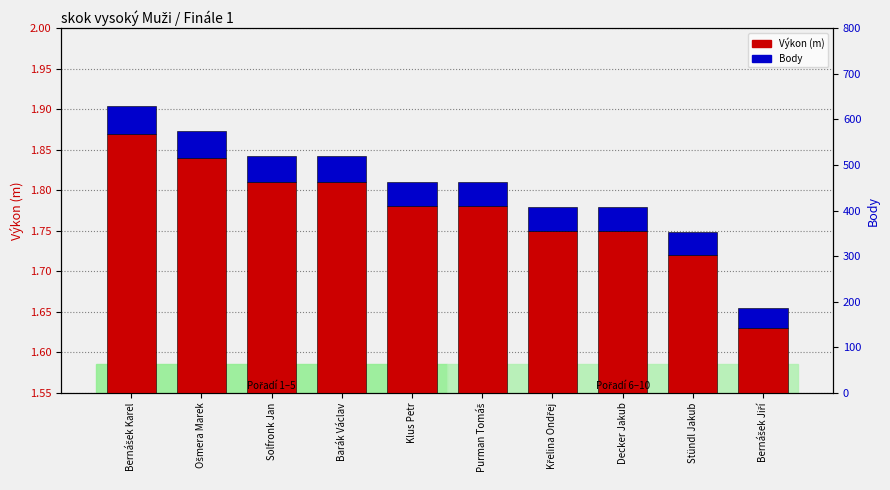

What is the label of the 5th bar from the right?

Purman Tomáš